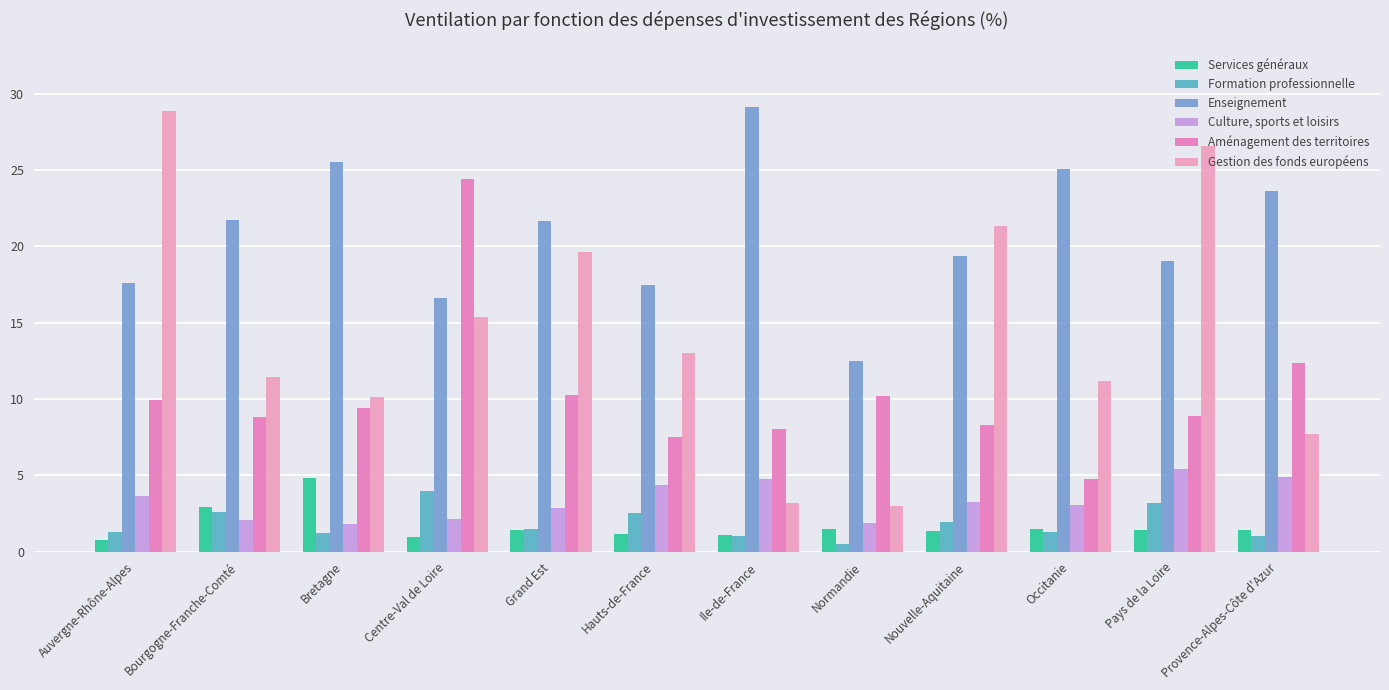

At which label does Gestion des fonds européens reach its peak?

Auvergne-Rhône-Alpes